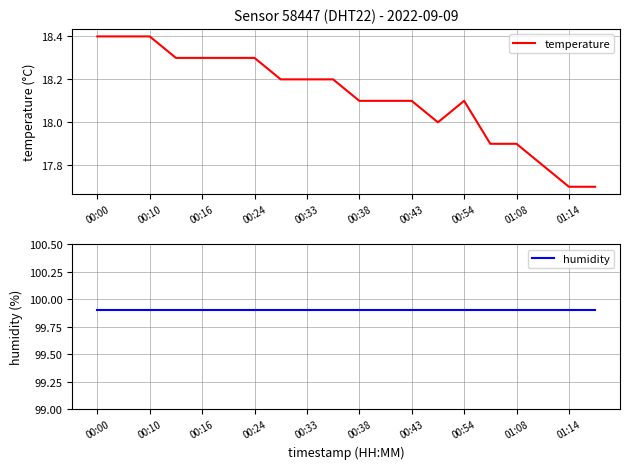

The value of temperature at 00:24 is 6.0. True or false?

False